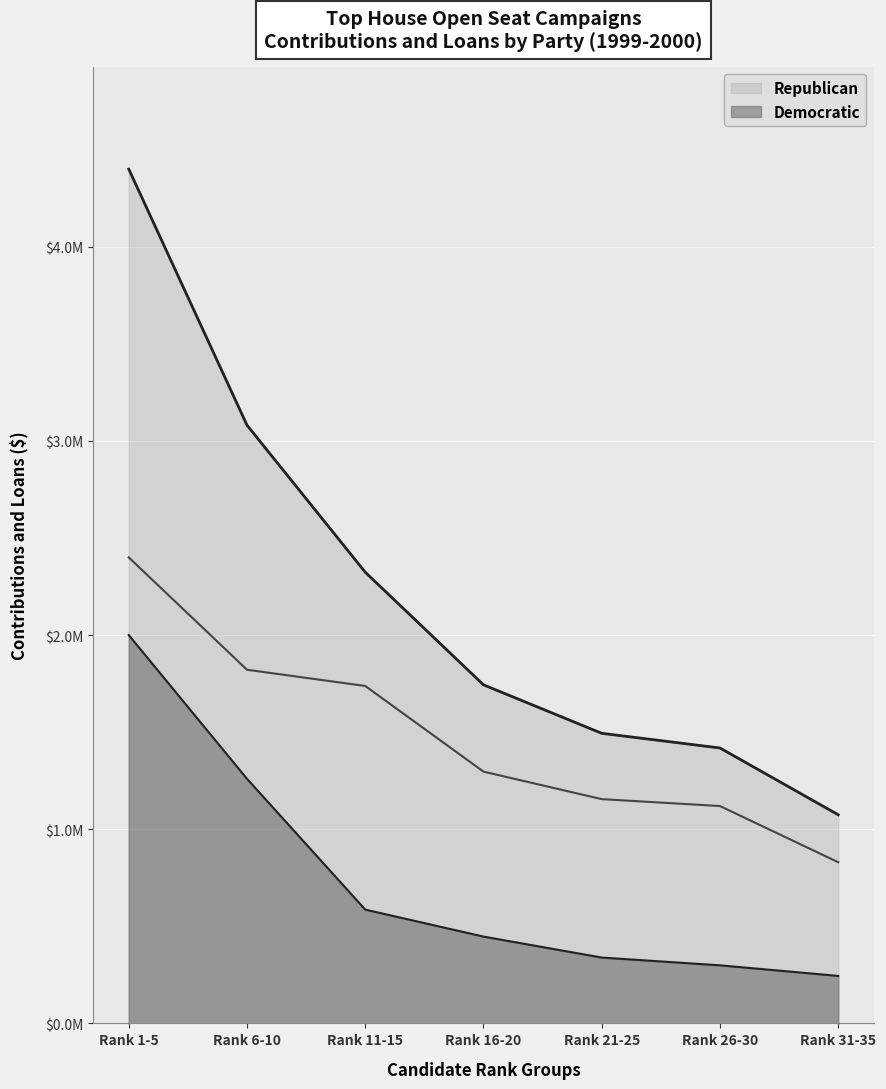

Which category has the highest value in the Democratic series?

Rank 1-5